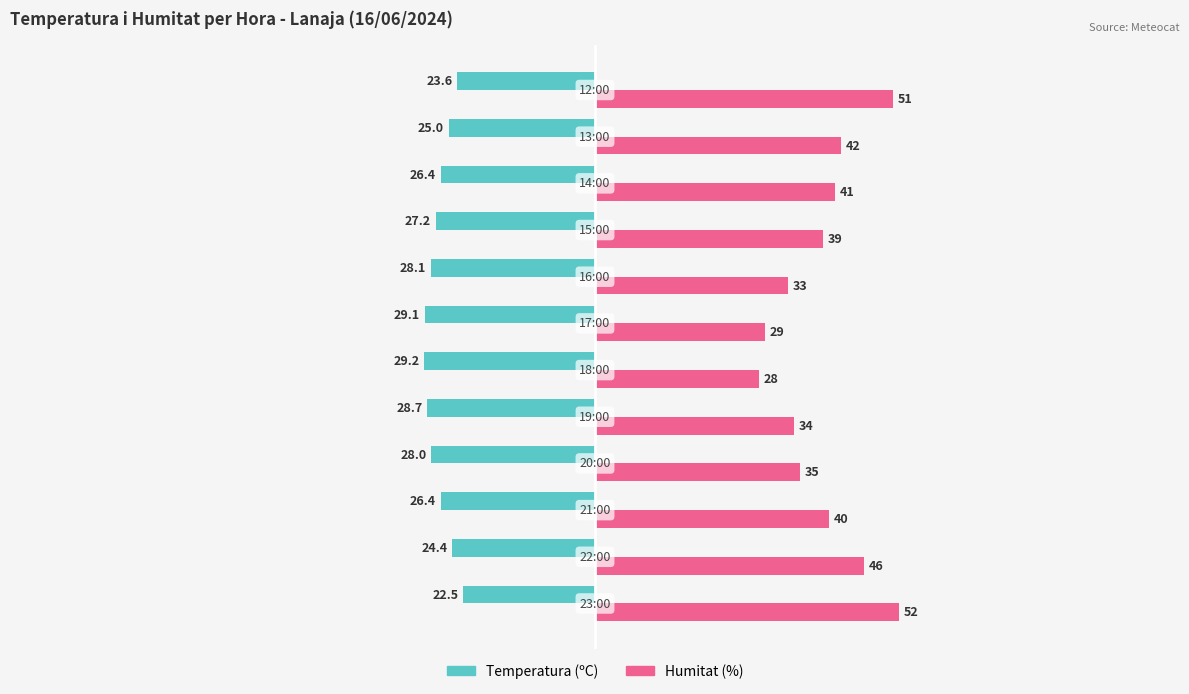

Which series has the largest range (max minus min)?

Humitat (%)